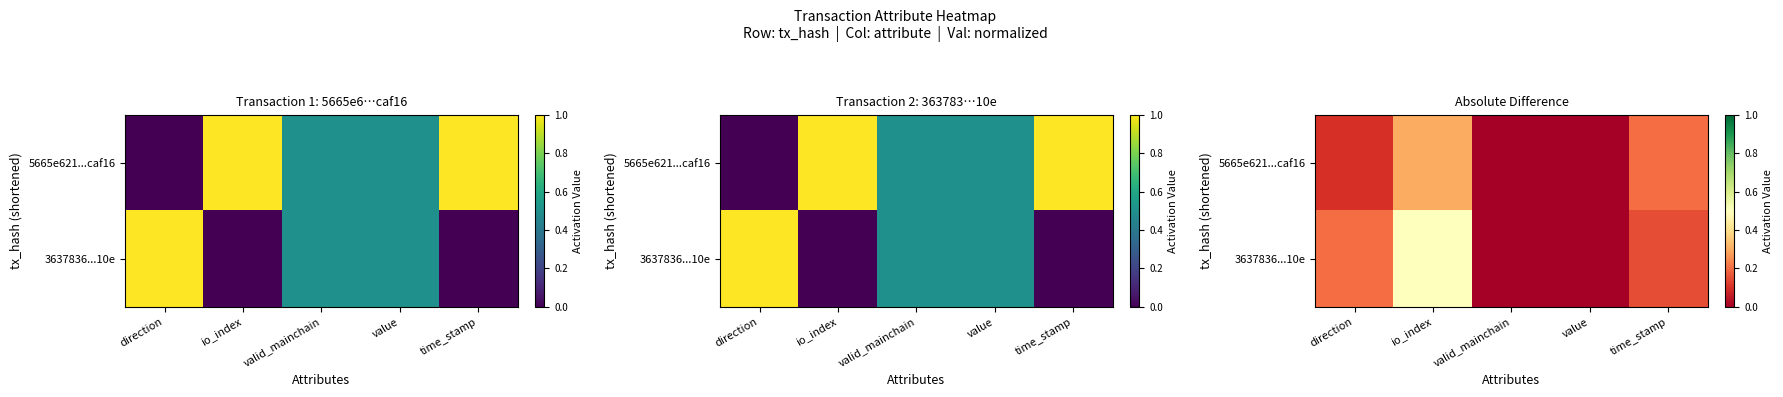

Rank the series by their maximum value, from highest to lowest.

3637836...10e, 5665e621...caf16